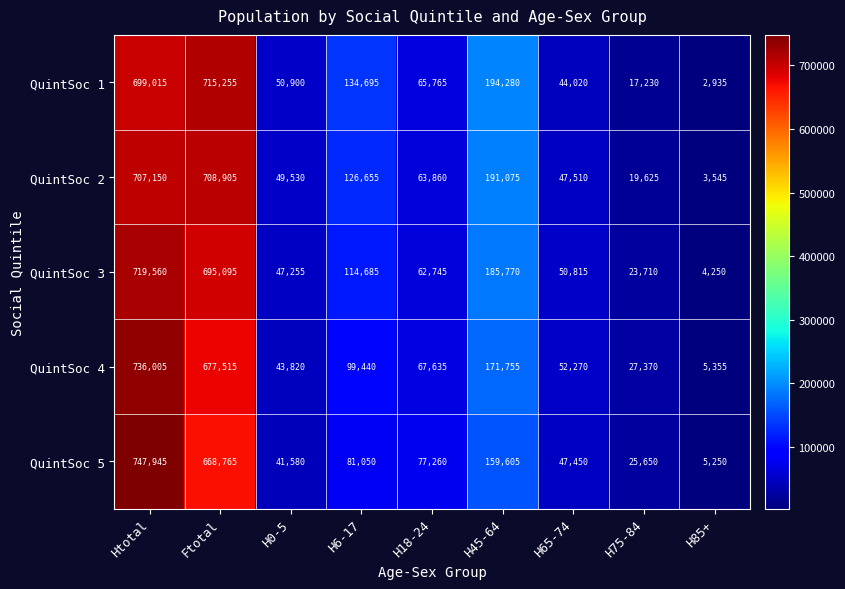

What is the difference between the maximum and minimum values in the QuintSoc 4 series?

730650